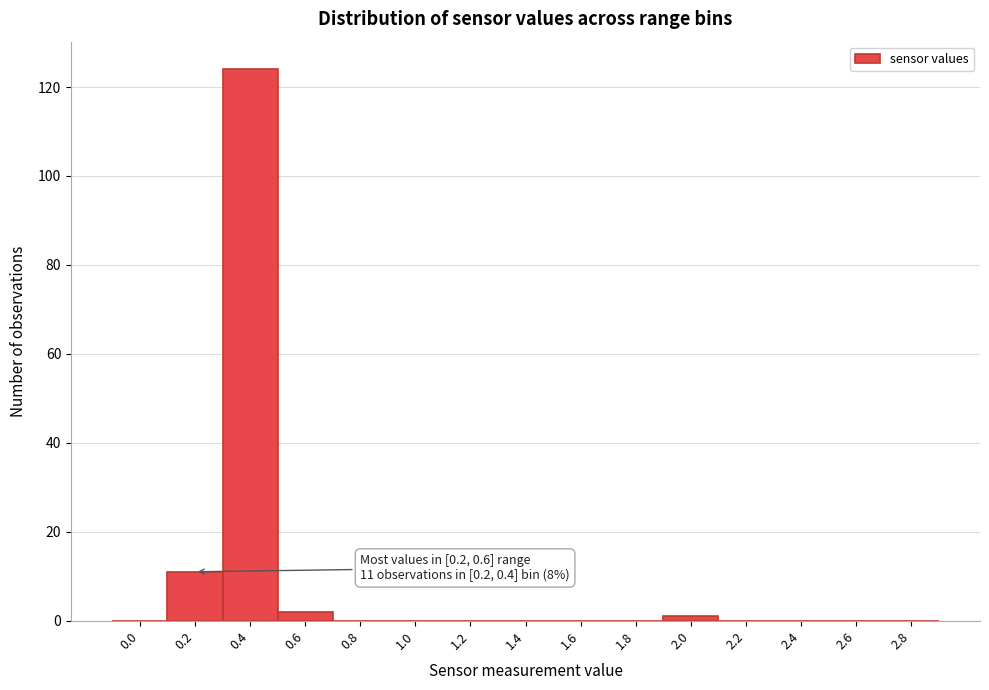

Reading right to left, transcribe all the data shown in this chart.

2.8=0	2.6=0	2.4=0	2.2=0	2.0=1	1.8=0	1.6=0	1.4=0	1.2=0	1.0=0	0.8=0	0.6=2	0.4=124	0.2=11	0.0=0